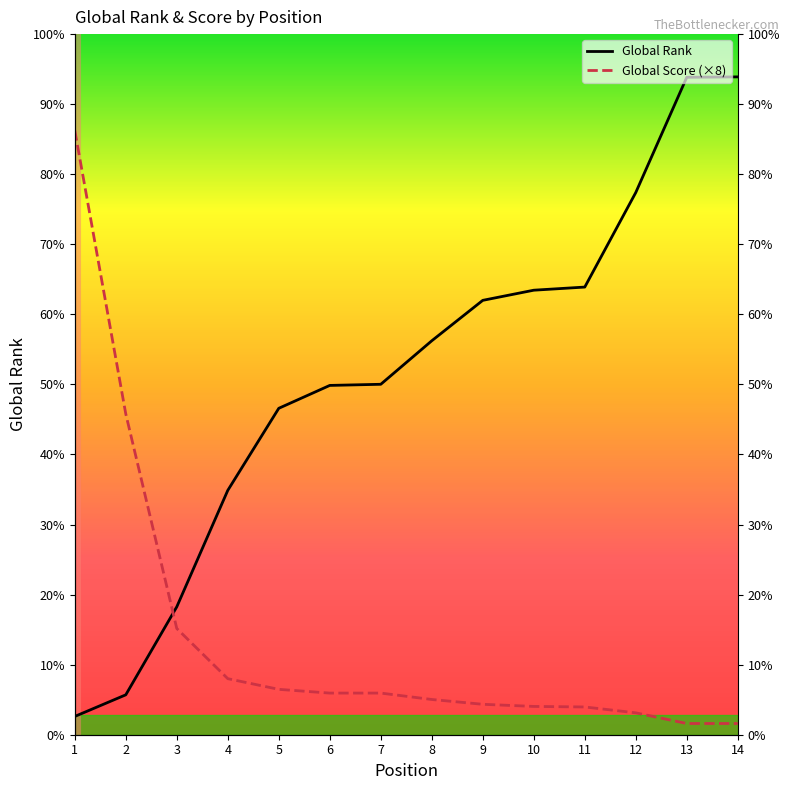

True or false: Global Score (×8) and Global Rank cross at least once.

True